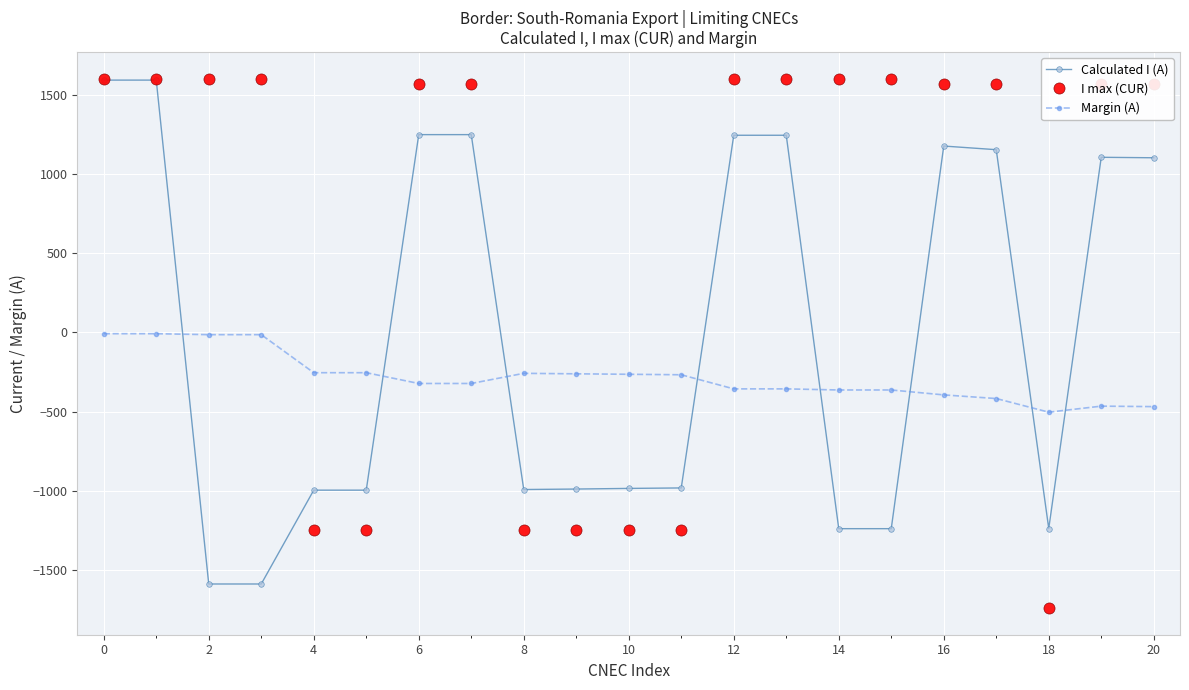

What is the greatest value displayed?

1601